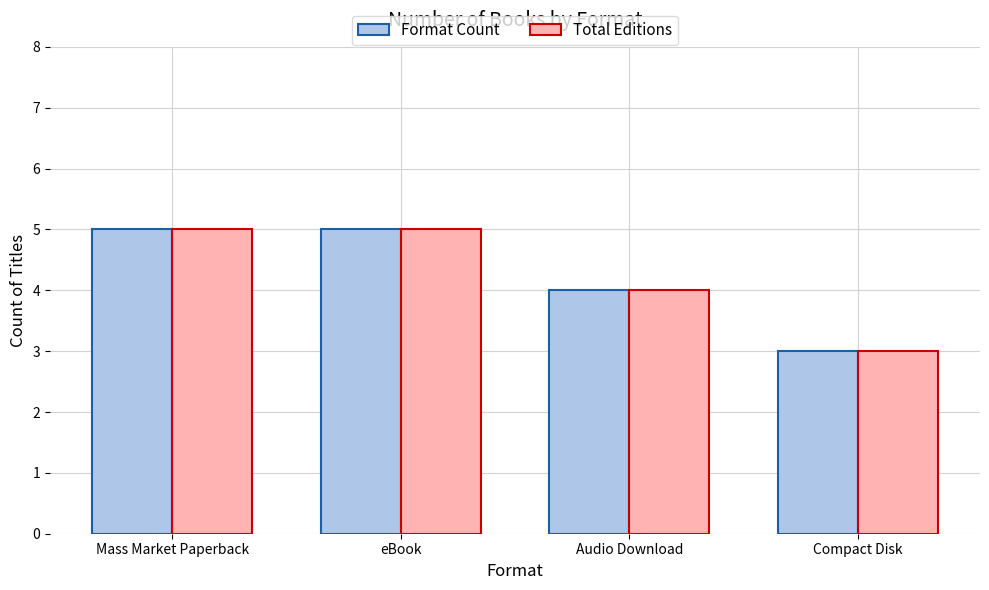

Reading left to right, what are all the values shown in this chart?

Format Count: 5	5	4	3
Total Editions: 5	5	4	3